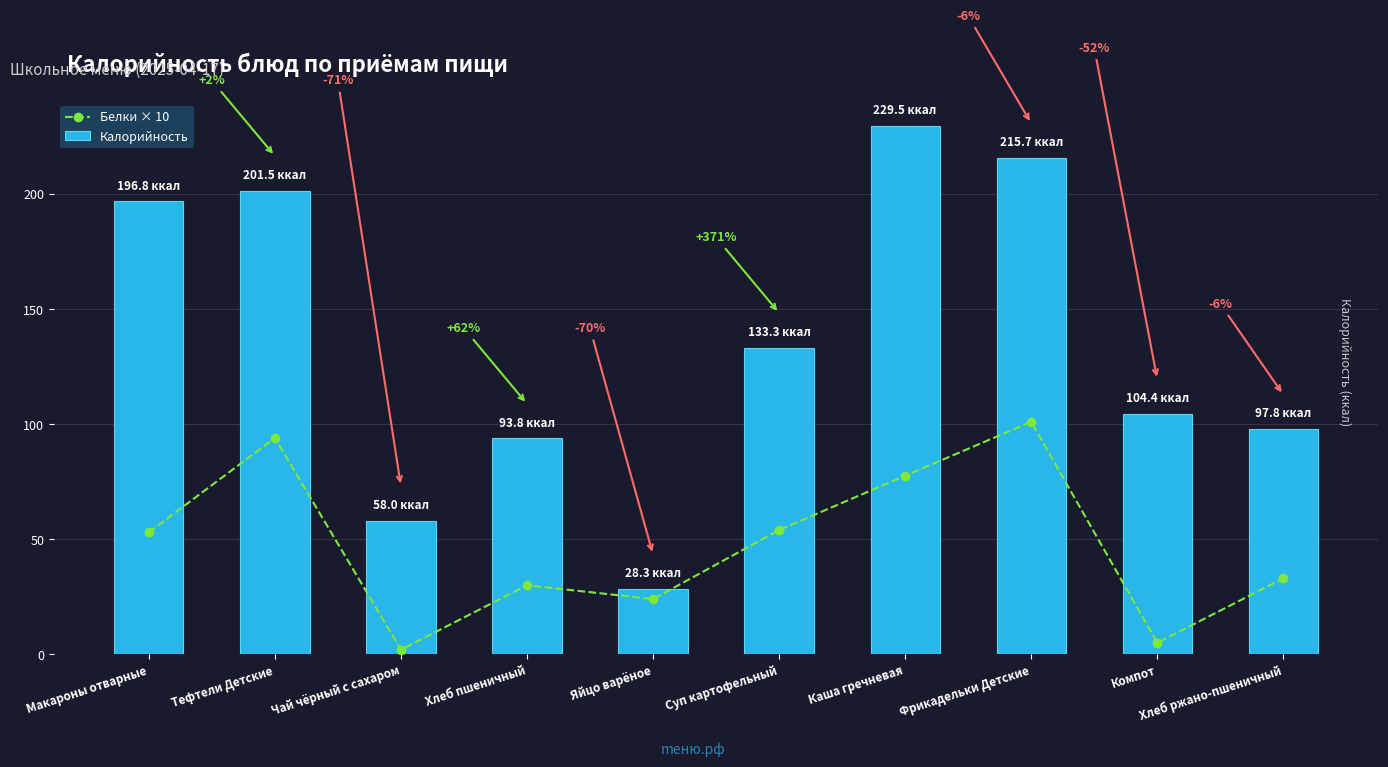

What is the approximate value of Белки × 10 at Тефтели Детские?

94.0